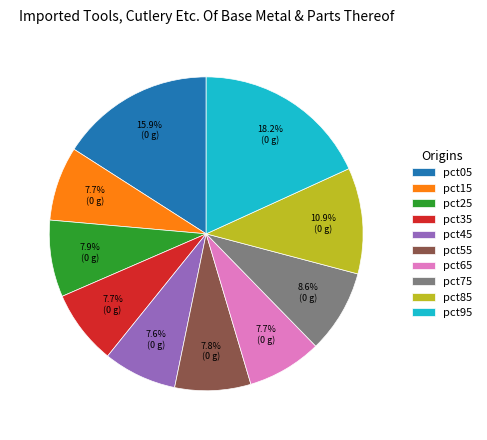

To the nearest percent, what is the average slice percentage?

10%